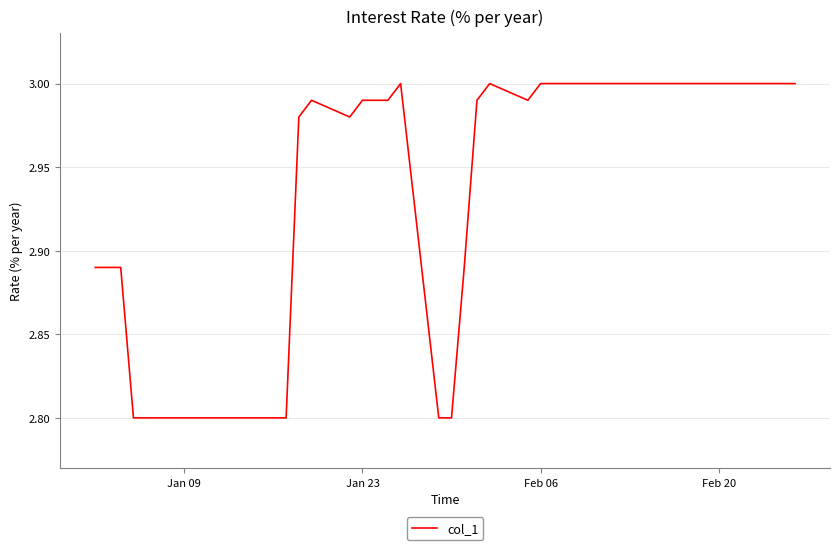

What is the difference between the second highest and minimum values?

0.2